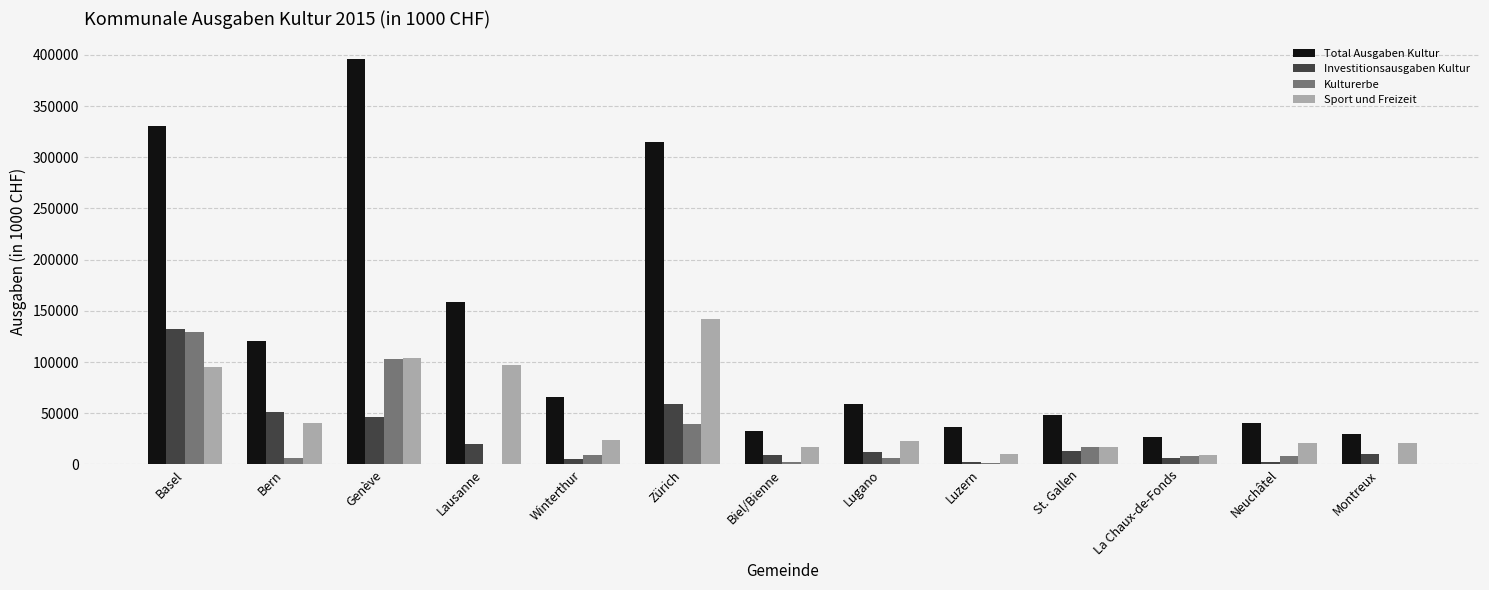

Is it true that Investitionsausgaben Kultur equals 39424.6 at Zürich?

False